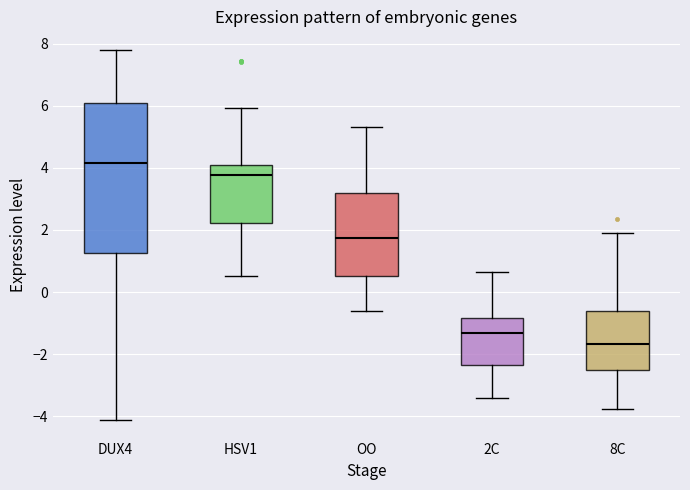

Reading left to right, read every box against the y-axis: the position of its median line, the range the box covers, and the ends of its whiskers. The values are not printed on the chart, so give them approximately, as read against the axis.

DUX4: median 4.2, box 1.2 to 6.2, whiskers -4.2 to 7.8
HSV1: median 3.8, box 2.2 to 4.0, whiskers 0.6 to 6.0
OO: median 1.8, box 0.6 to 3.2, whiskers -0.6 to 5.4
2C: median -1.4, box -2.4 to -0.8, whiskers -3.4 to 0.6
8C: median -1.6, box -2.6 to -0.6, whiskers -3.8 to 1.8